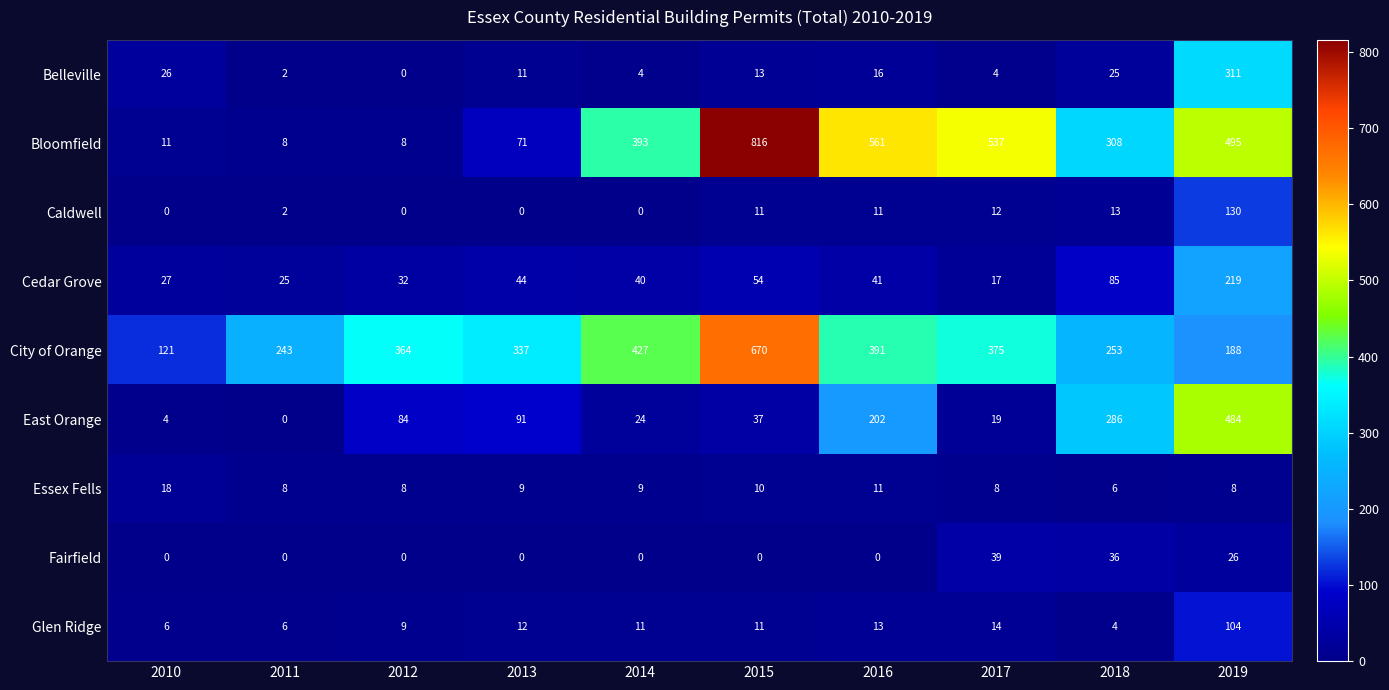

At which category is the sum across all series the highest?

2019